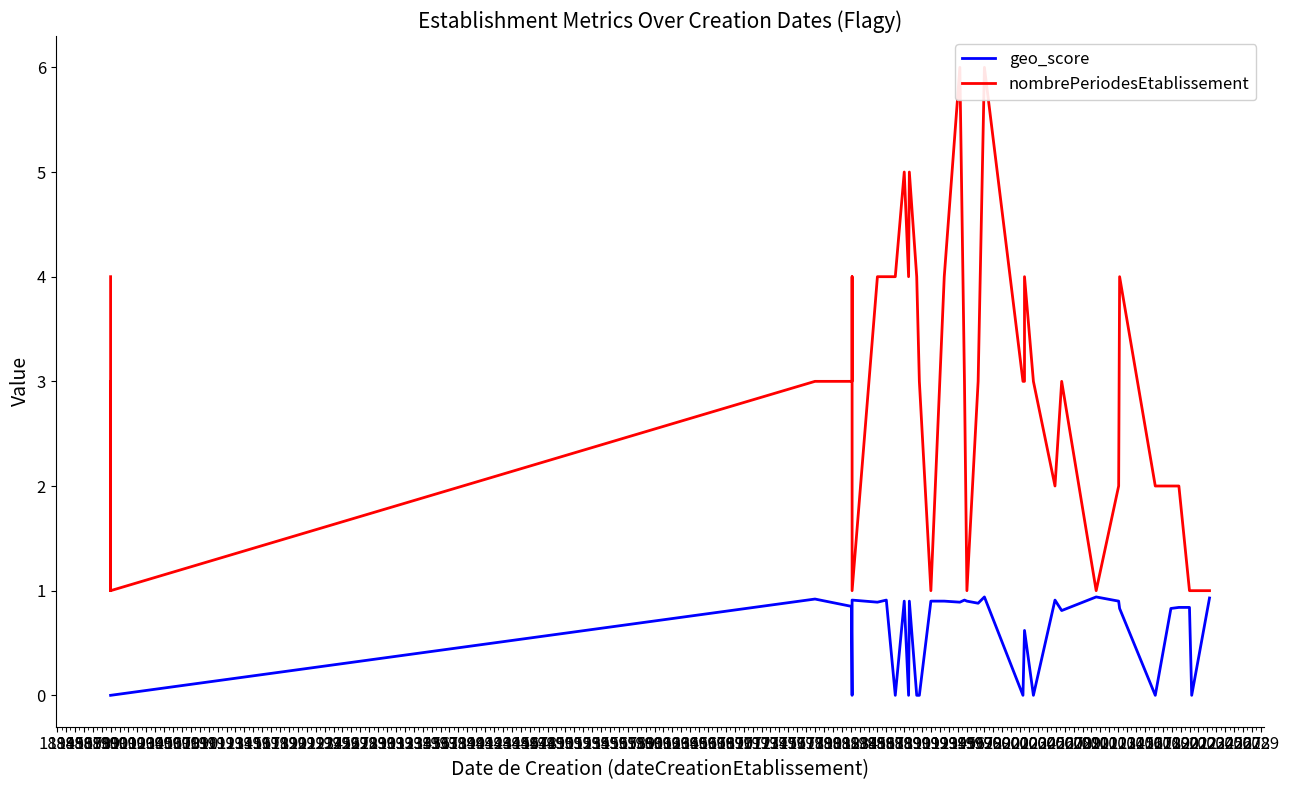

The value of nombrePeriodesEtablissement at 1915 is 0.4. True or false?

False